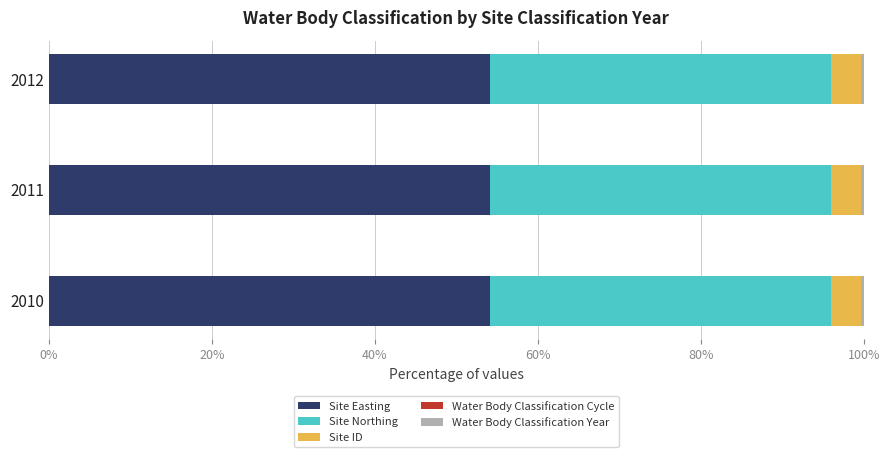

Is it true that Site Easting equals 54.1 at 2011?

True